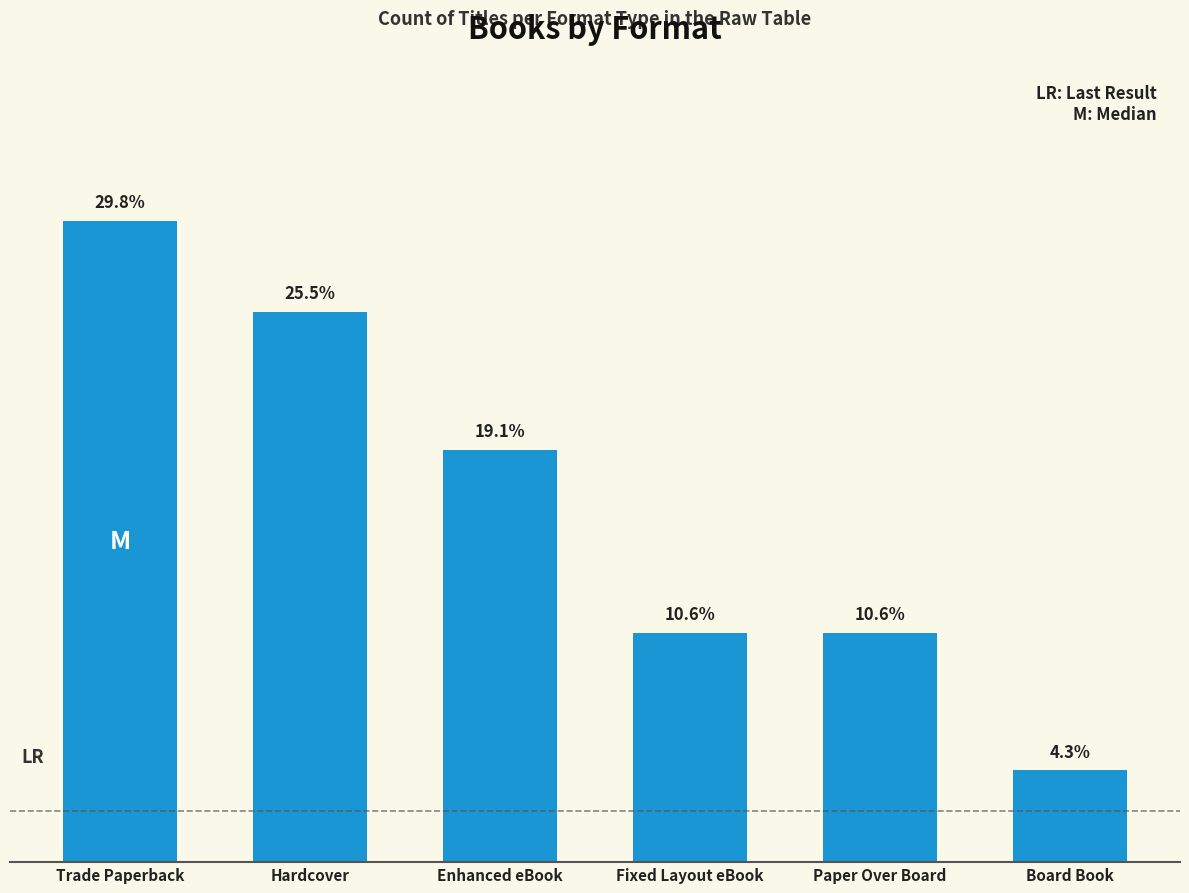

Which category has the lowest value across all series?

Board Book